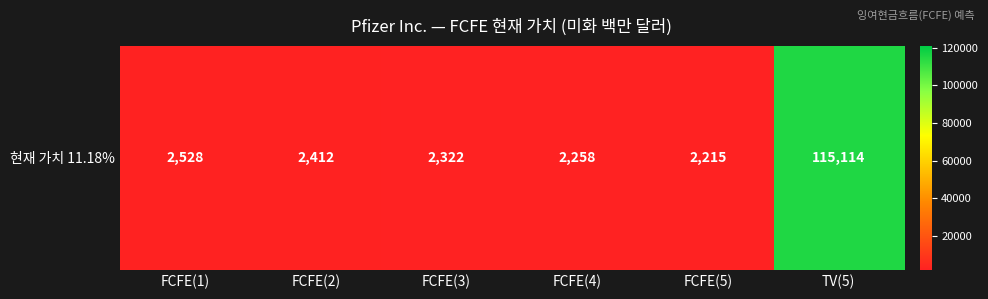

The value at TV(5) is 115114. True or false?

True